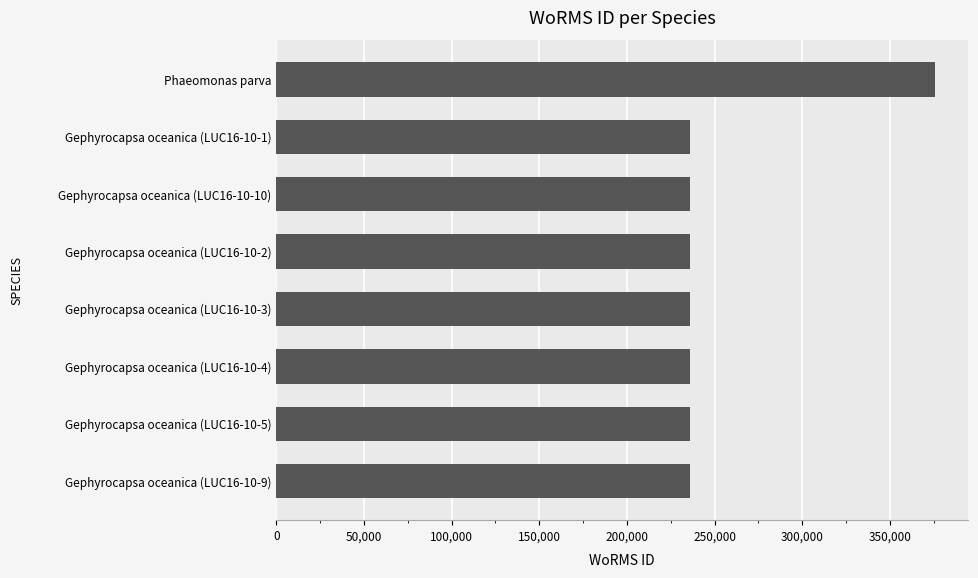

Approximately how many times larger is the value at Gephyrocapsa oceanica (LUC16-10-3) compared to Gephyrocapsa oceanica (LUC16-10-2)?

1.0